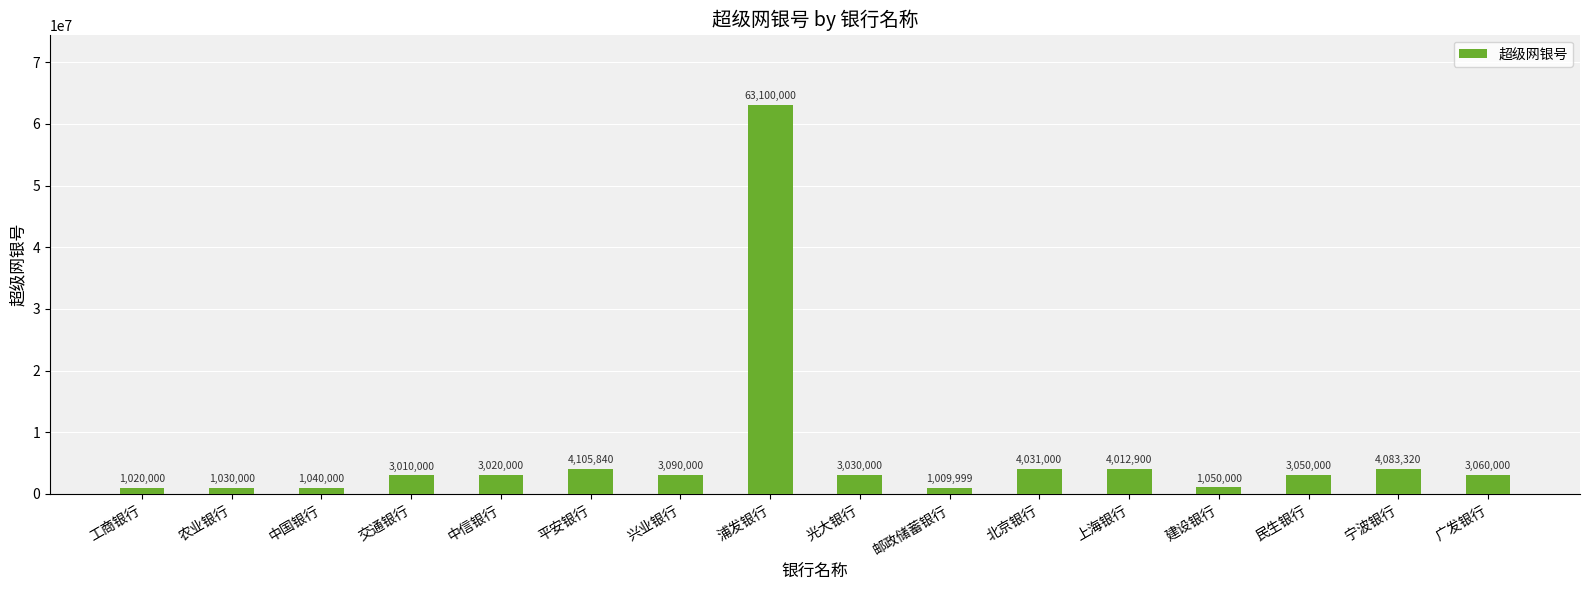

What is the difference between the second highest and second lowest values?

3085840